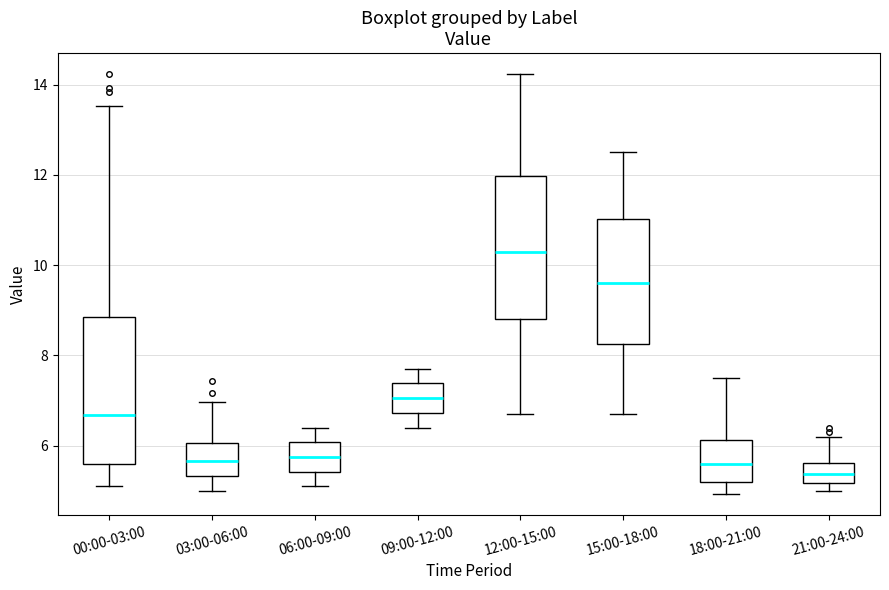

Reading left to right, read every box against the y-axis: the position of its median line, the range the box covers, and the ends of its whiskers. The values are not printed on the chart, so give them approximately, as read against the axis.

00:00-03:00: median 6.6, box 5.6 to 8.8, whiskers 5.2 to 13.6
03:00-06:00: median 5.6, box 5.4 to 6.0, whiskers 5.0 to 7.0
06:00-09:00: median 5.8, box 5.4 to 6.0, whiskers 5.2 to 6.4
09:00-12:00: median 7.0, box 6.8 to 7.4, whiskers 6.4 to 7.8
12:00-15:00: median 10.4, box 8.8 to 12.0, whiskers 6.8 to 14.2
15:00-18:00: median 9.6, box 8.2 to 11.0, whiskers 6.8 to 12.6
18:00-21:00: median 5.6, box 5.2 to 6.2, whiskers 5.0 to 7.6
21:00-24:00: median 5.4, box 5.2 to 5.6, whiskers 5.0 to 6.2